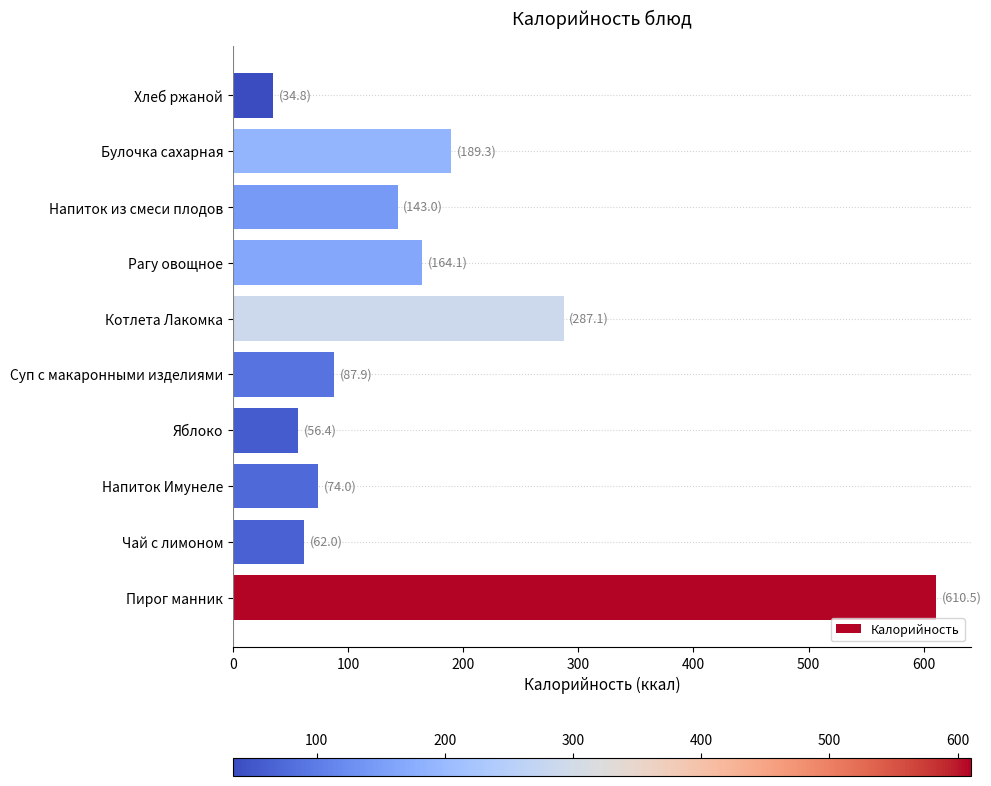

Rank the categories by value from lowest to highest.

Хлеб ржаной, Яблоко, Чай с лимоном, Напиток Имунеле, Суп с макаронными изделиями, Напиток из смеси плодов, Рагу овощное, Булочка сахарная, Котлета Лакомка, Пирог манник